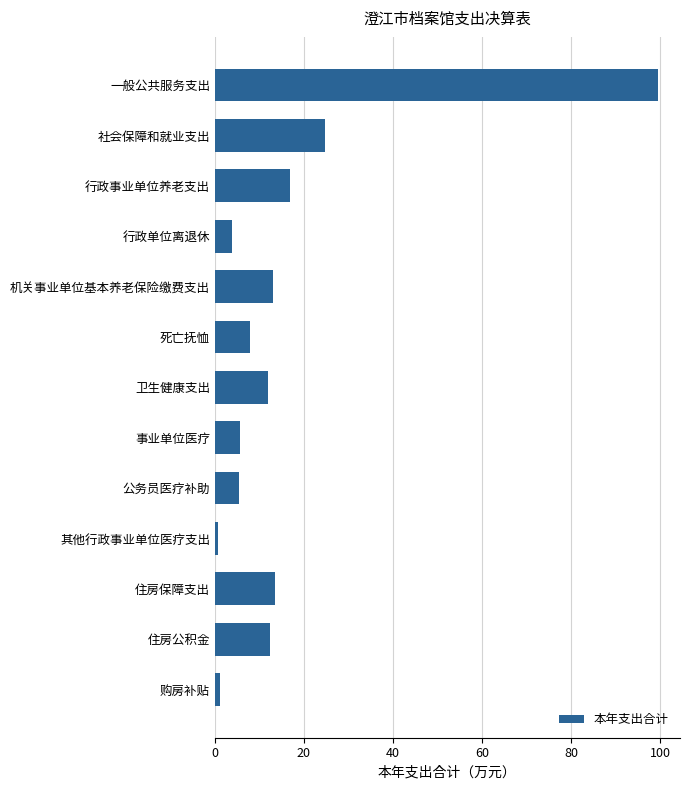

What is the smallest value displayed?

0.8